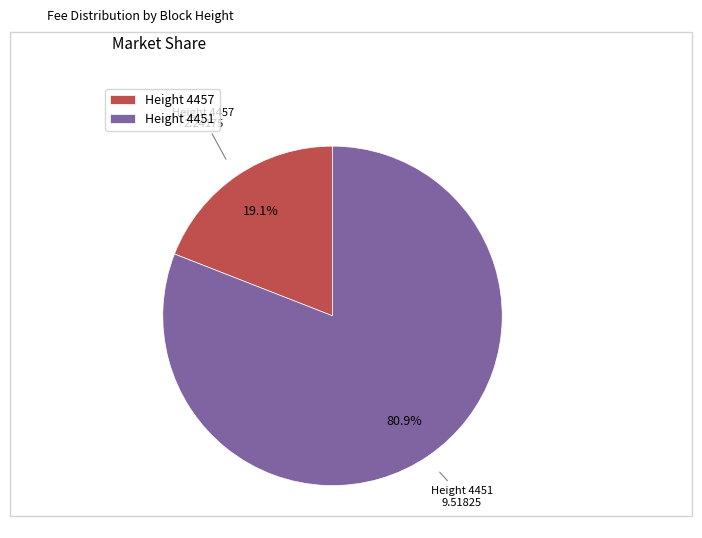

Do Height 4451 and Height 4457 together represent more than half of the pie?

Yes